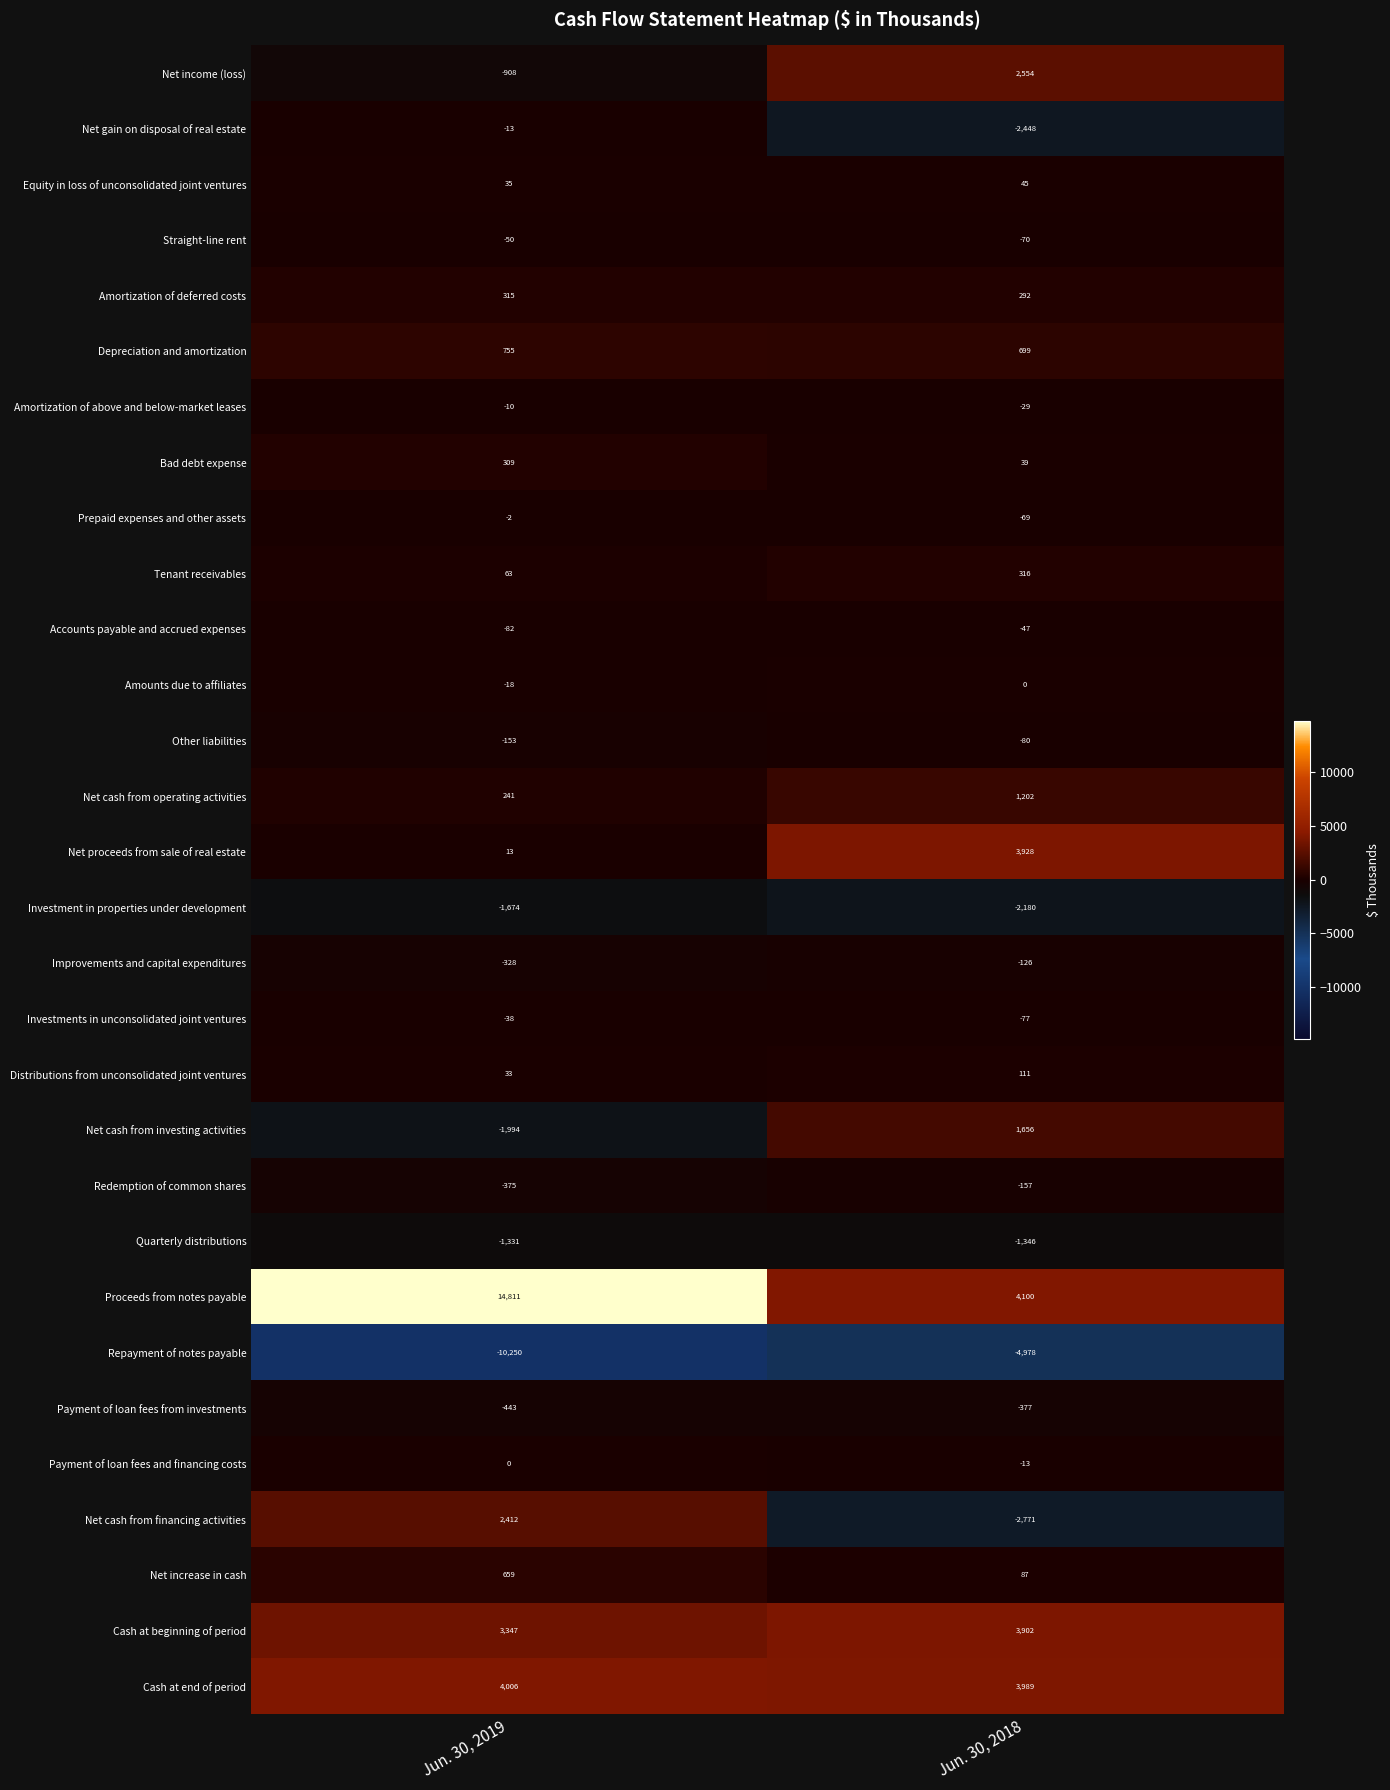

What is the minimum value shown in the chart?

-10250